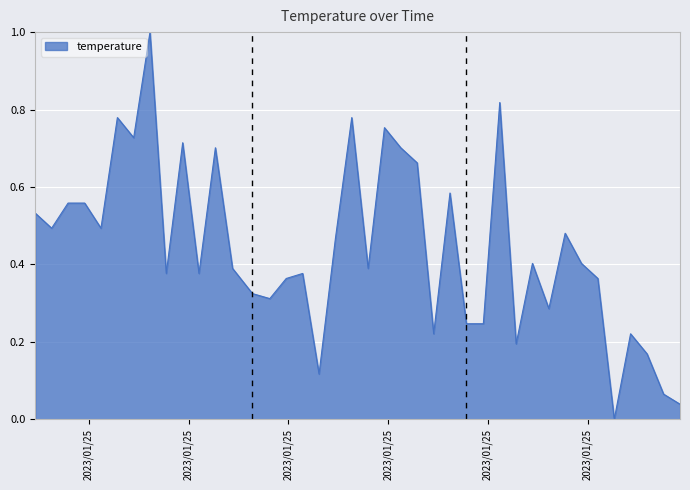

What is the maximum value shown in the chart?

1.0